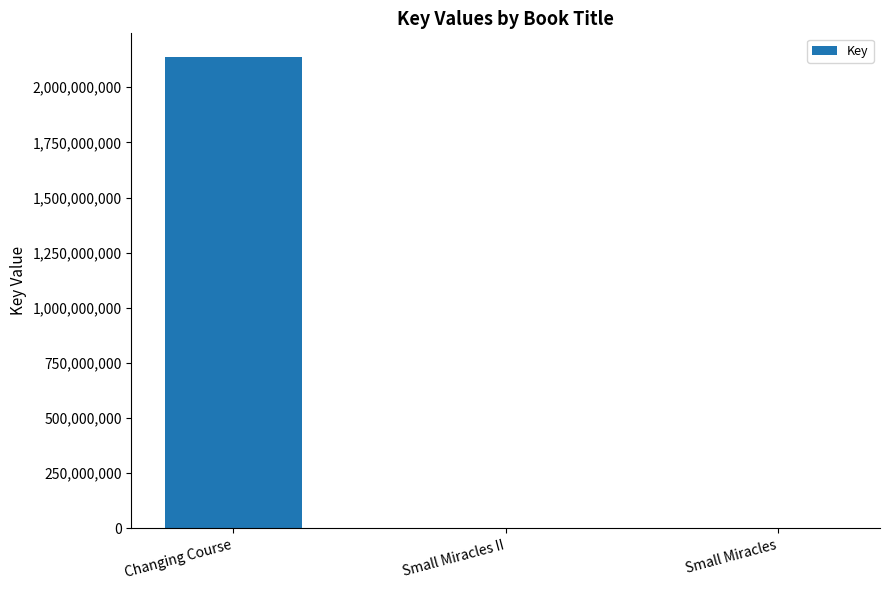

At which label is the value closest to 1069437912?

Small Miracles II